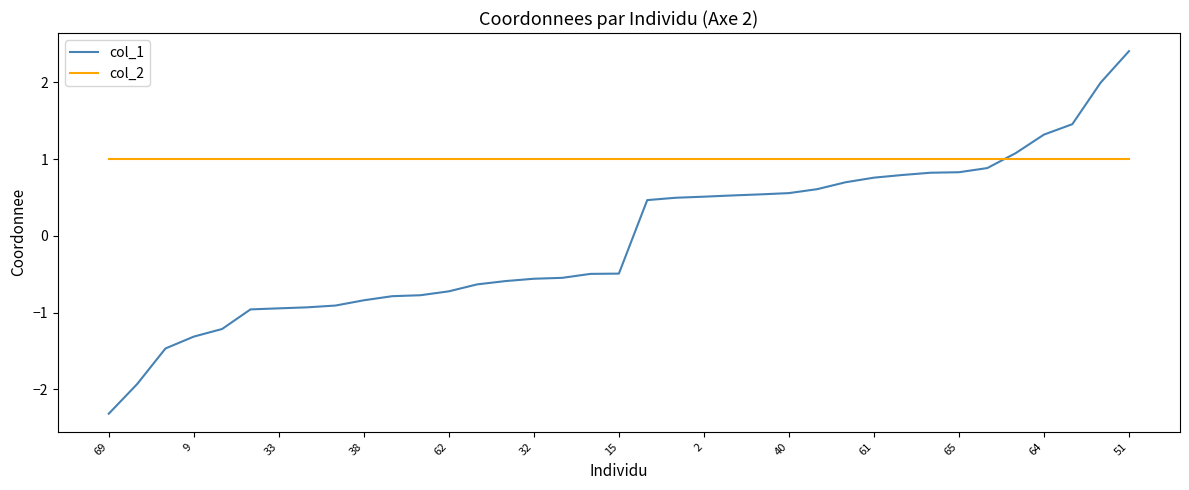

Rank the series by their average value, from lowest to highest.

col_1, col_2